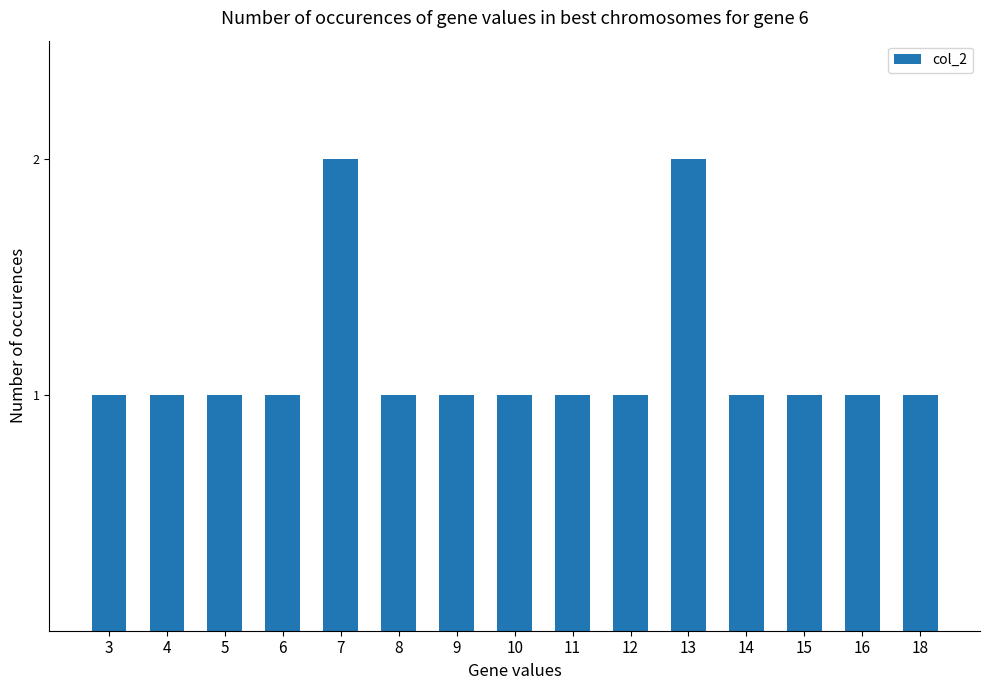

True or false: the data shows 1 at 18.

True